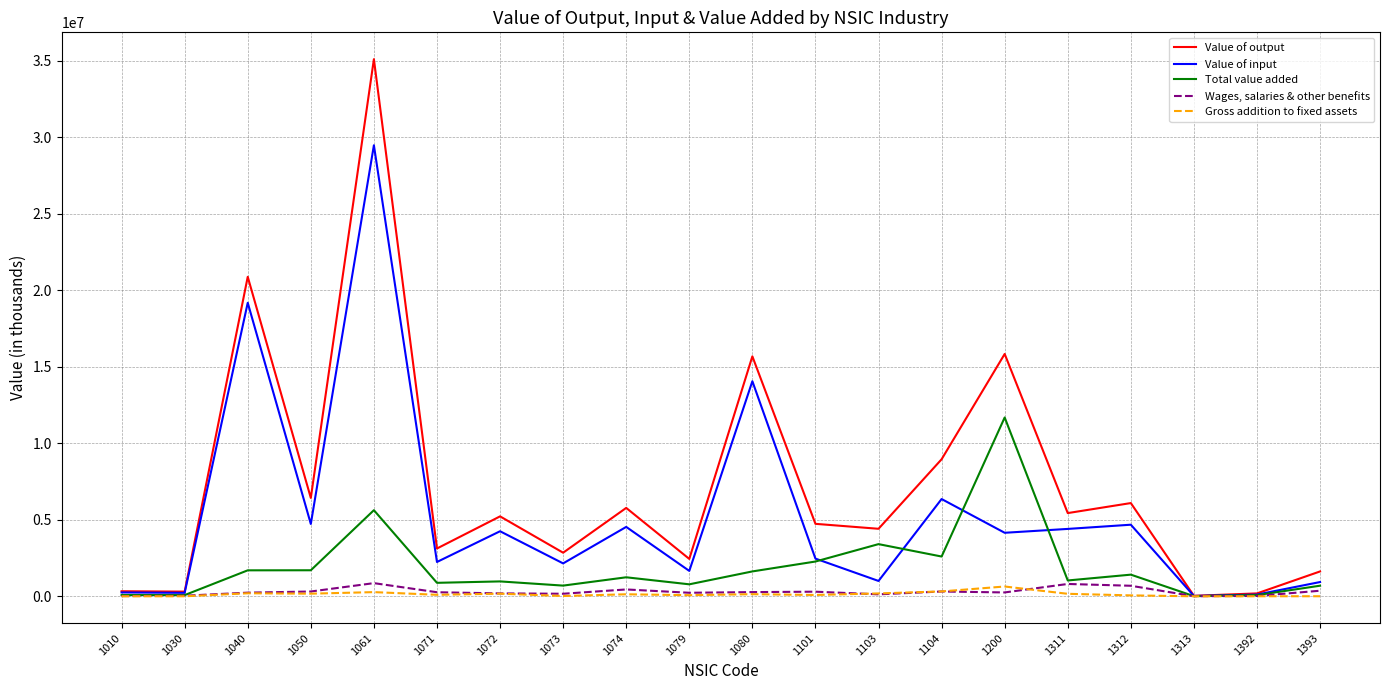

Which series has the largest total across all categories?

Value of output